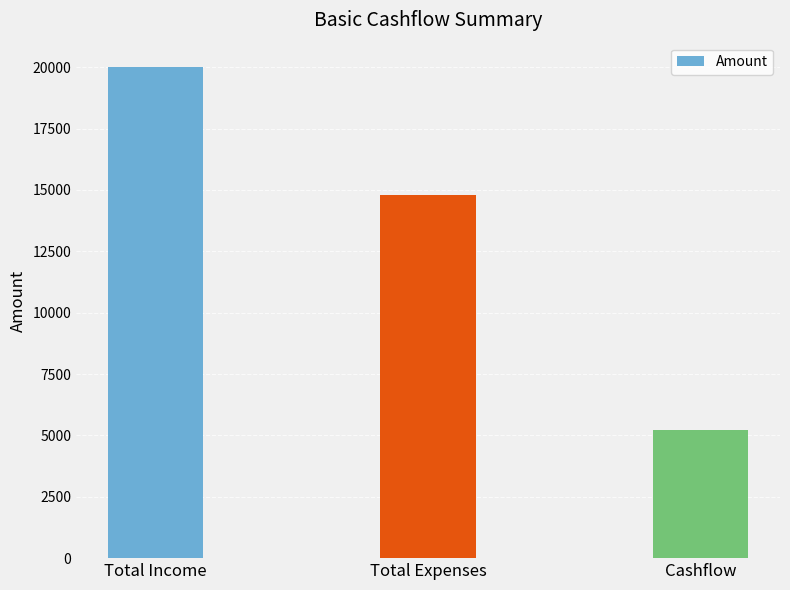

What is the change in value from Total Income to Cashflow?

-14800